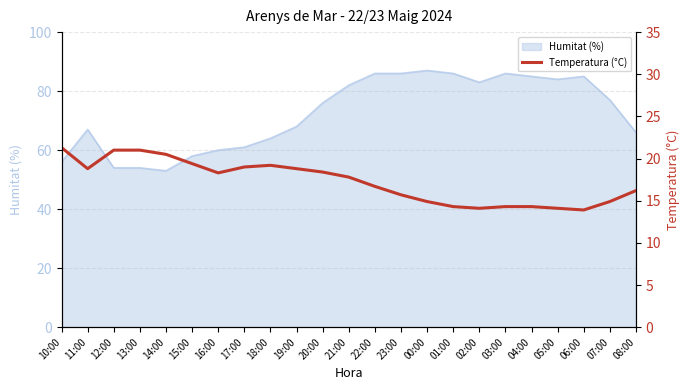

Which category has the lowest value across all series?

06:00